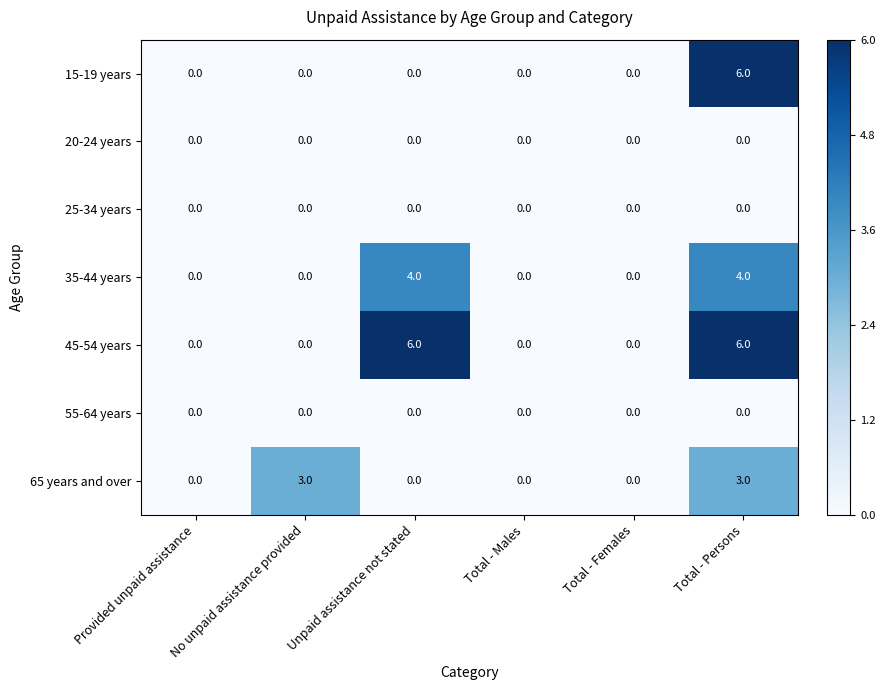

What is the total value across all series at Total - Persons?

19